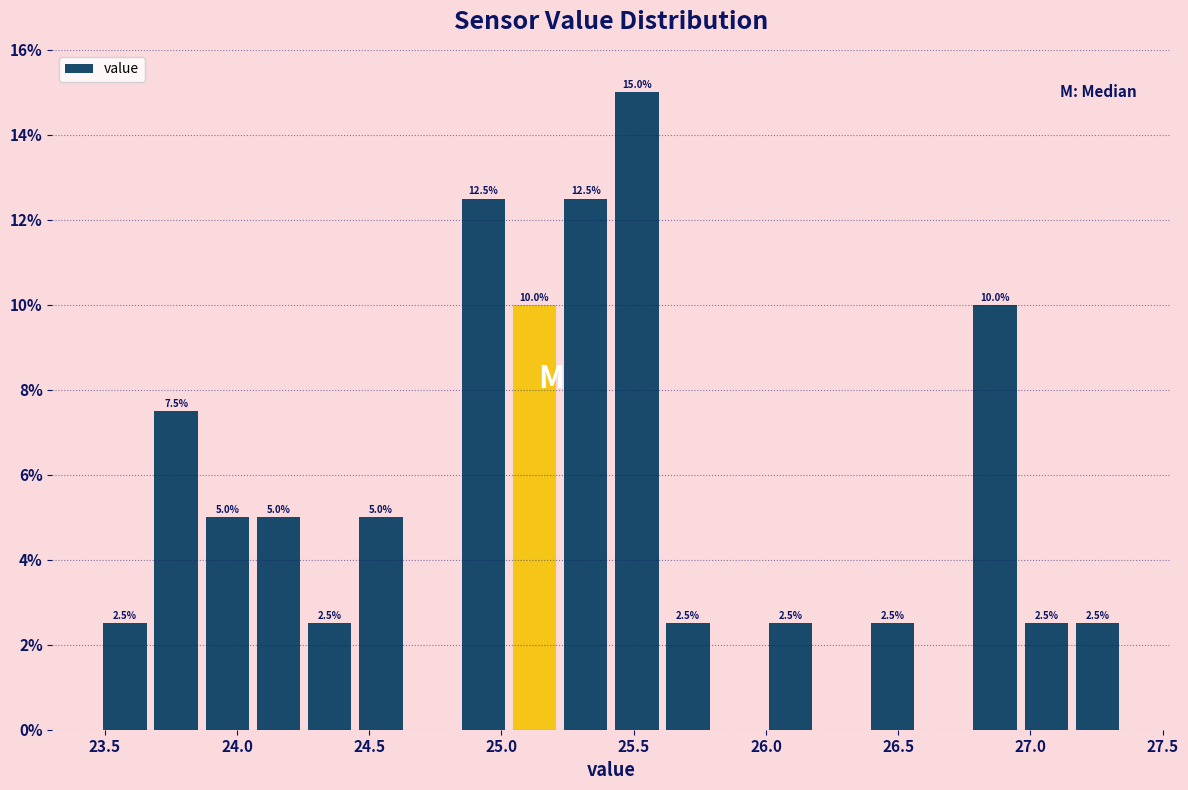

Around what value on the x-axis is the tallest bar? Give the approximate position of its centre, as read against the axis.

25.50